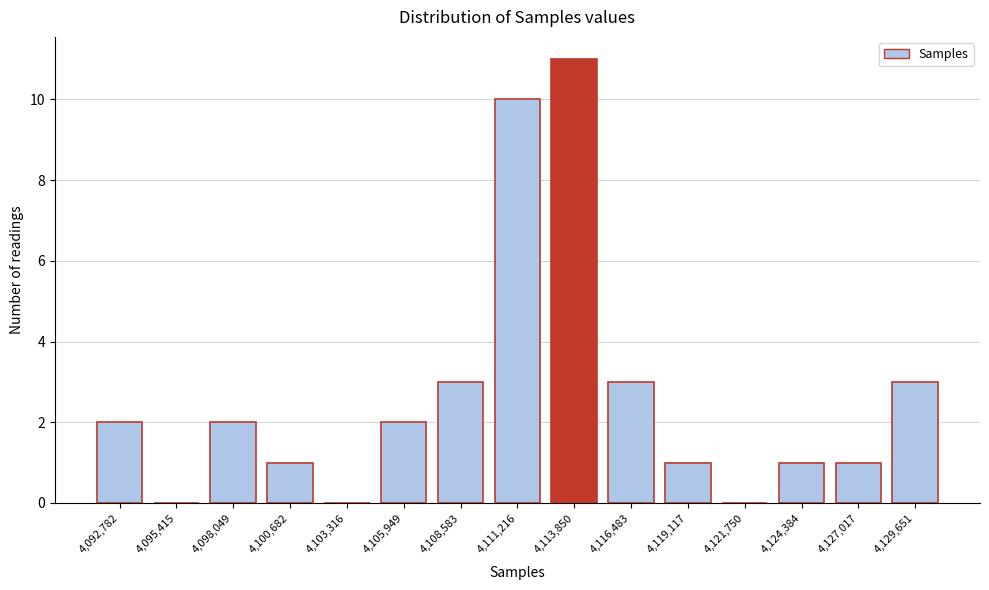

Reading right to left, what are all the values shown in this chart?

4,129,651=3	4,127,017=1	4,124,384=1	4,121,750=0	4,119,117=1	4,116,483=3	4,113,850=11	4,111,216=10	4,108,583=3	4,105,949=2	4,103,316=0	4,100,682=1	4,098,049=2	4,095,415=0	4,092,782=2